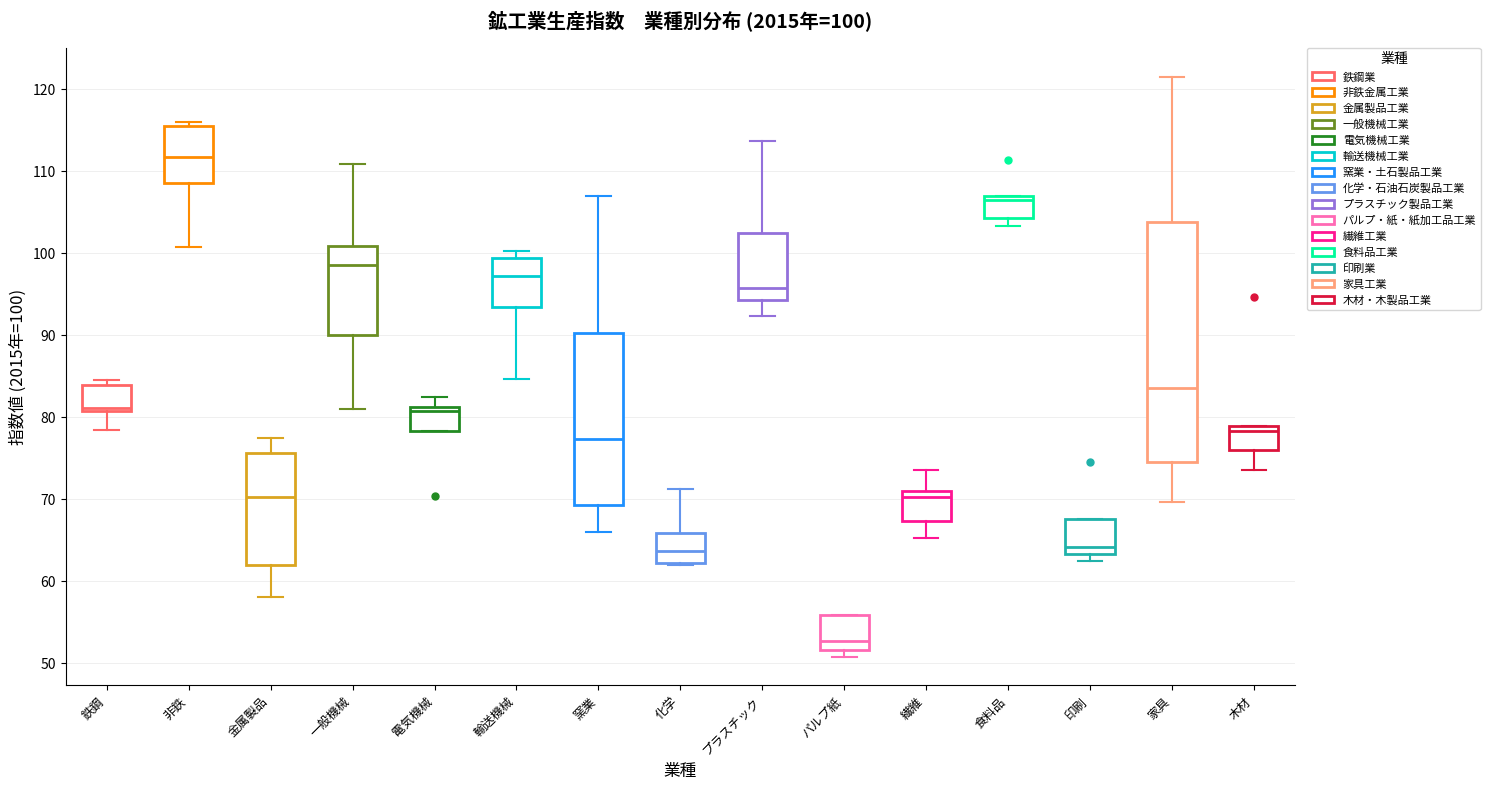

Comparing the boxes themselves (not the whiskers), which one is the tallest?

家具